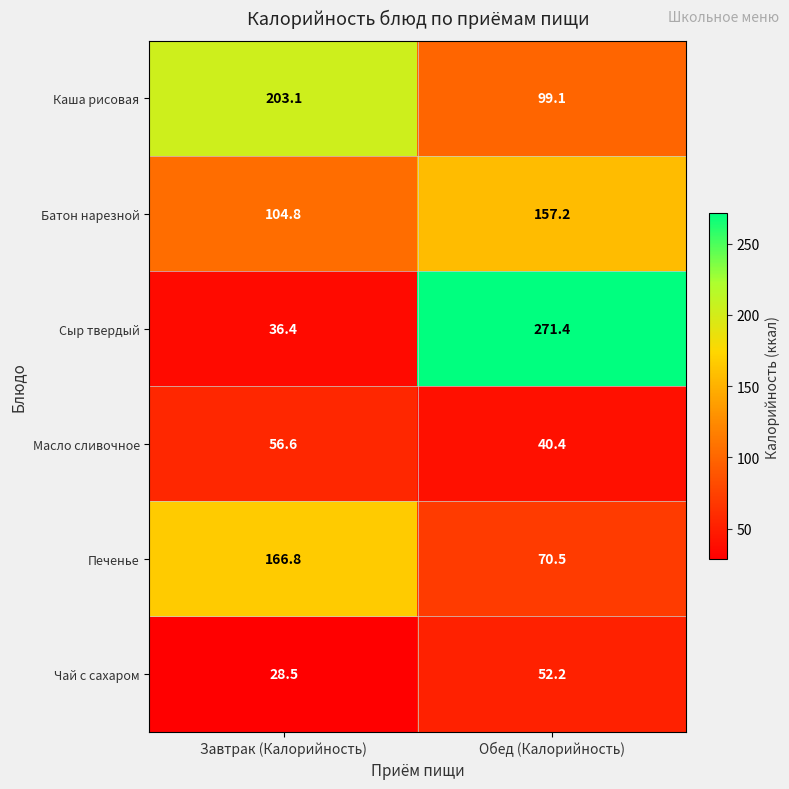

What is the sum of the Батон нарезной values at Завтрак (Калорийность) and Обед (Калорийность)?

262.0